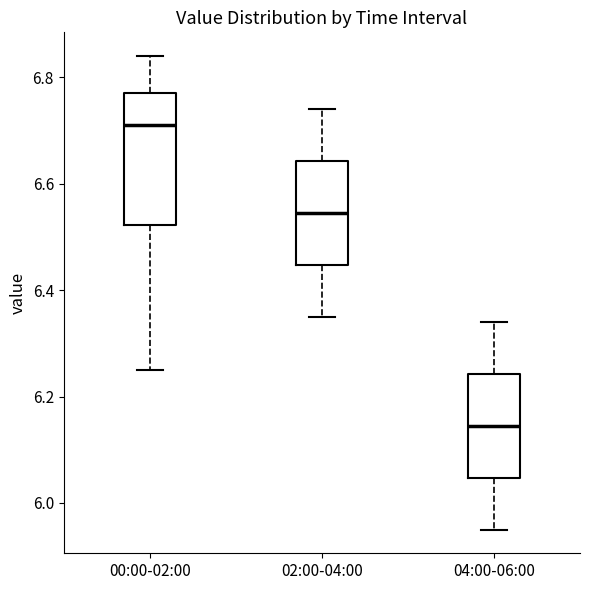

Which box's median line is the highest?

00:00-02:00